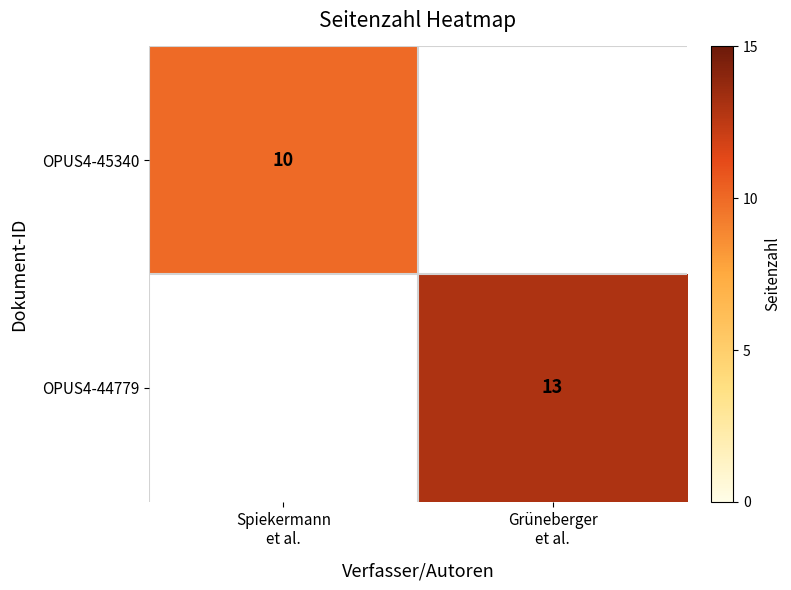

Count the number of categories in the chart.

2